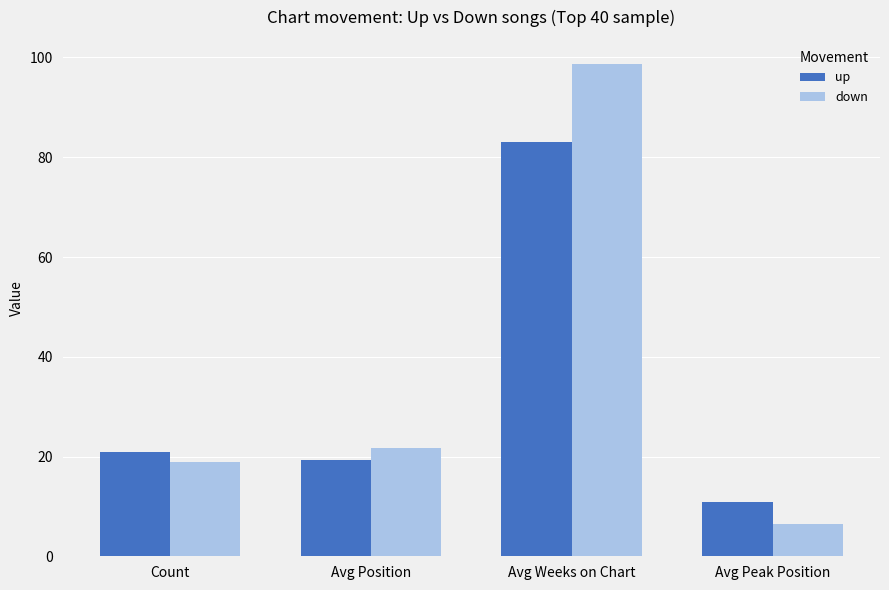

Is the value of down at Avg Peak Position greater than the value of up at Avg Position?

No